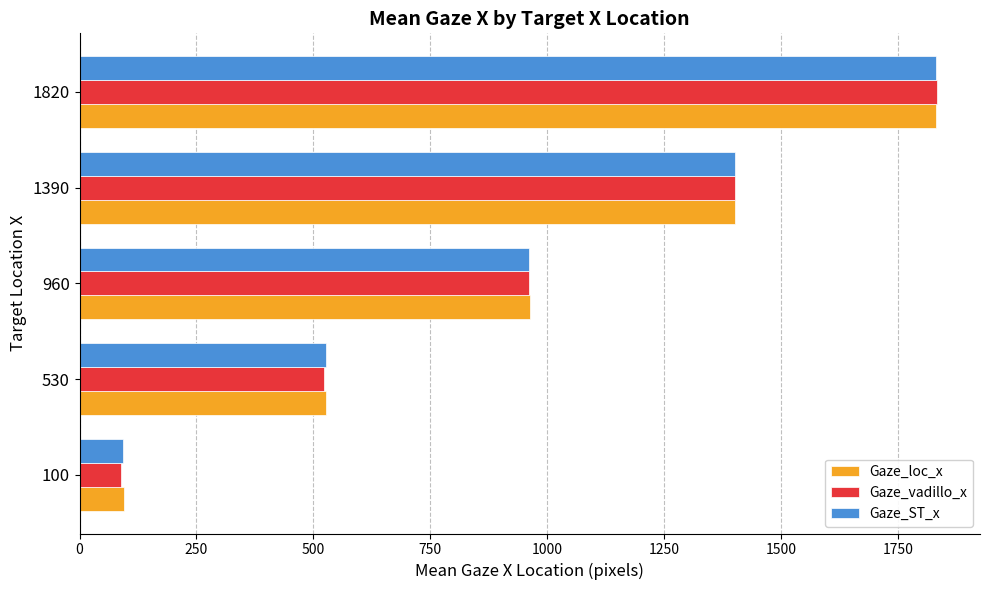

At which category is the sum across all series the highest?

1820